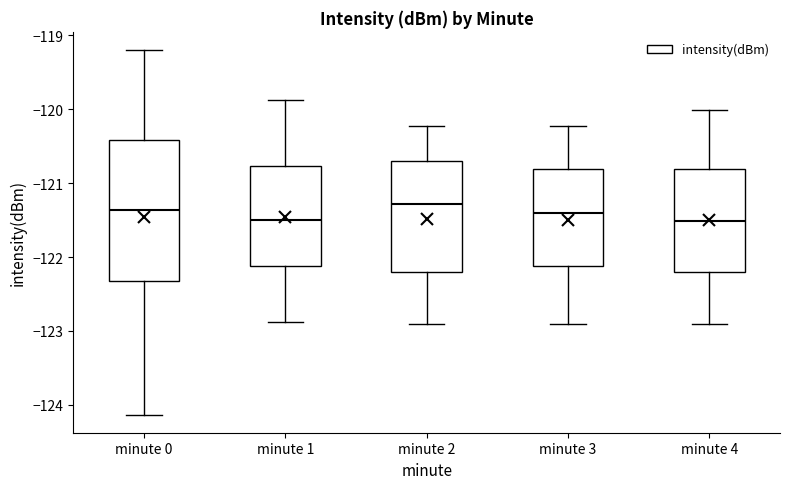

Reading left to right, read every box against the y-axis: the position of its median line, the range the box covers, and the ends of its whiskers. The values are not printed on the chart, so give them approximately, as read against the axis.

minute 0: median -121.4, box -122.3 to -120.4, whiskers -124.1 to -119.2
minute 1: median -121.5, box -122.1 to -120.8, whiskers -122.9 to -119.9
minute 2: median -121.3, box -122.2 to -120.7, whiskers -122.9 to -120.2
minute 3: median -121.4, box -122.1 to -120.8, whiskers -122.9 to -120.2
minute 4: median -121.5, box -122.2 to -120.8, whiskers -122.9 to -120.0